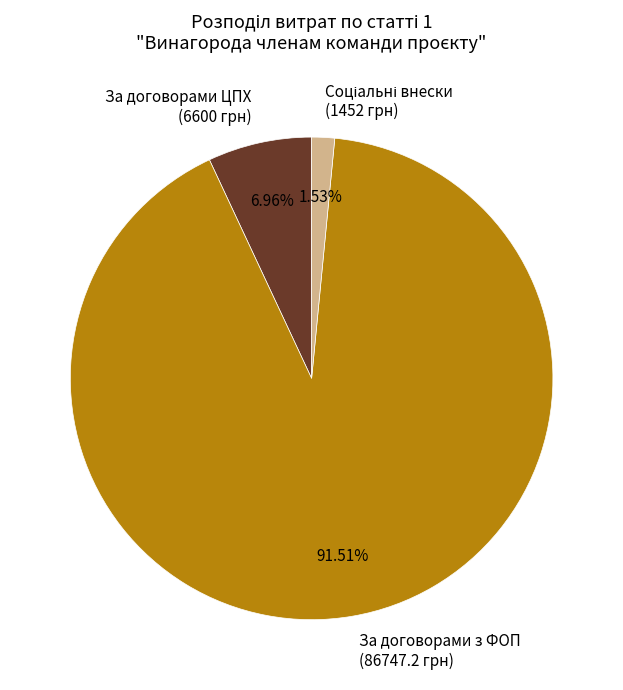

Between За договорами ЦПХ (6600 грн) and За договорами з ФОП (86747.2 грн), which is larger?

За договорами з ФОП (86747.2 грн)